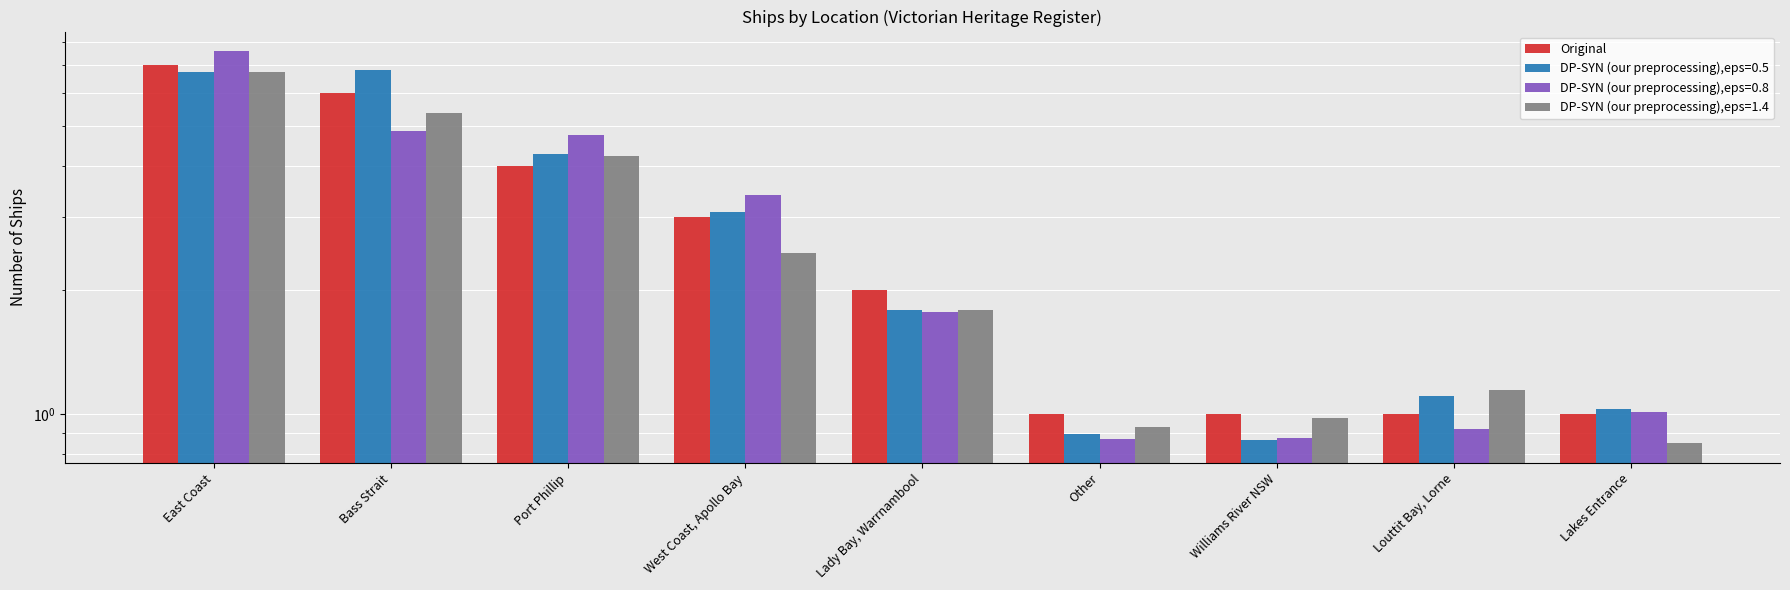

How many values are between 1 and 4?

7